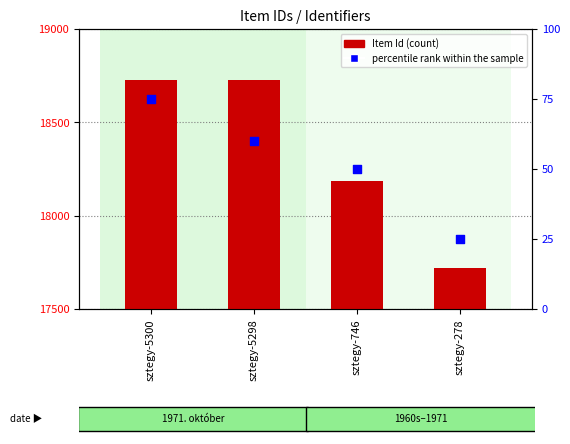

Which series has the largest Y range (max minus min)?

Item Id